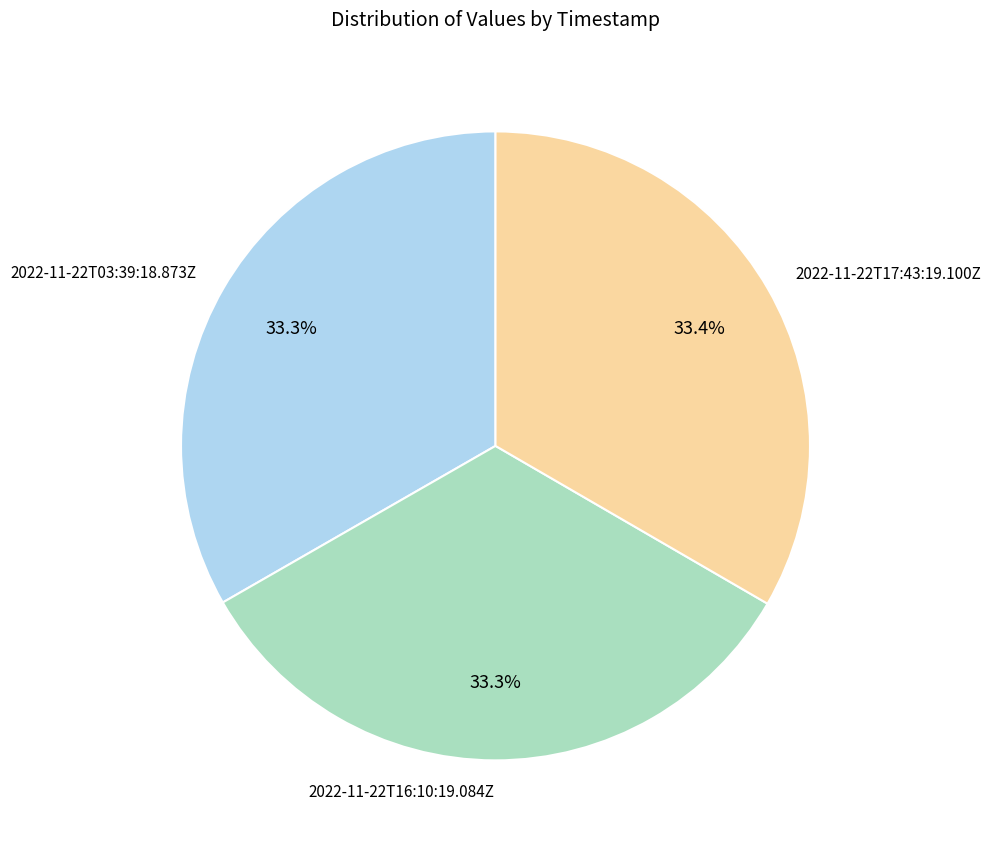

What percentage do 2022-11-22T17:43:19.100Z and 2022-11-22T16:10:19.084Z together represent?

66.7%